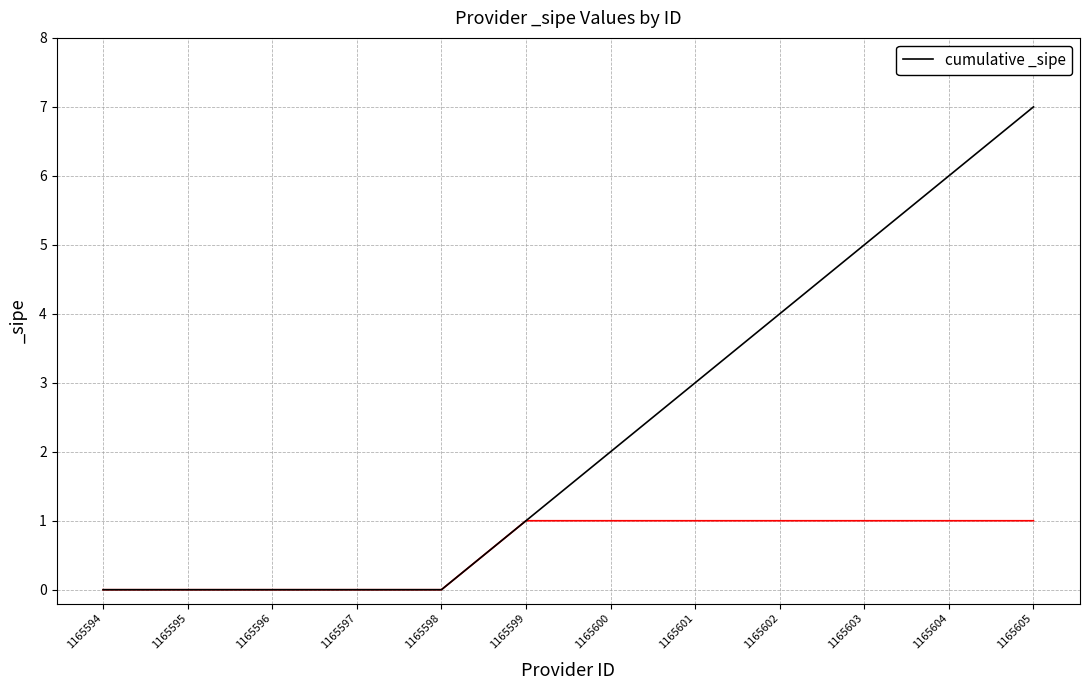

Between 1165596 and 1165603, which is larger?

1165603